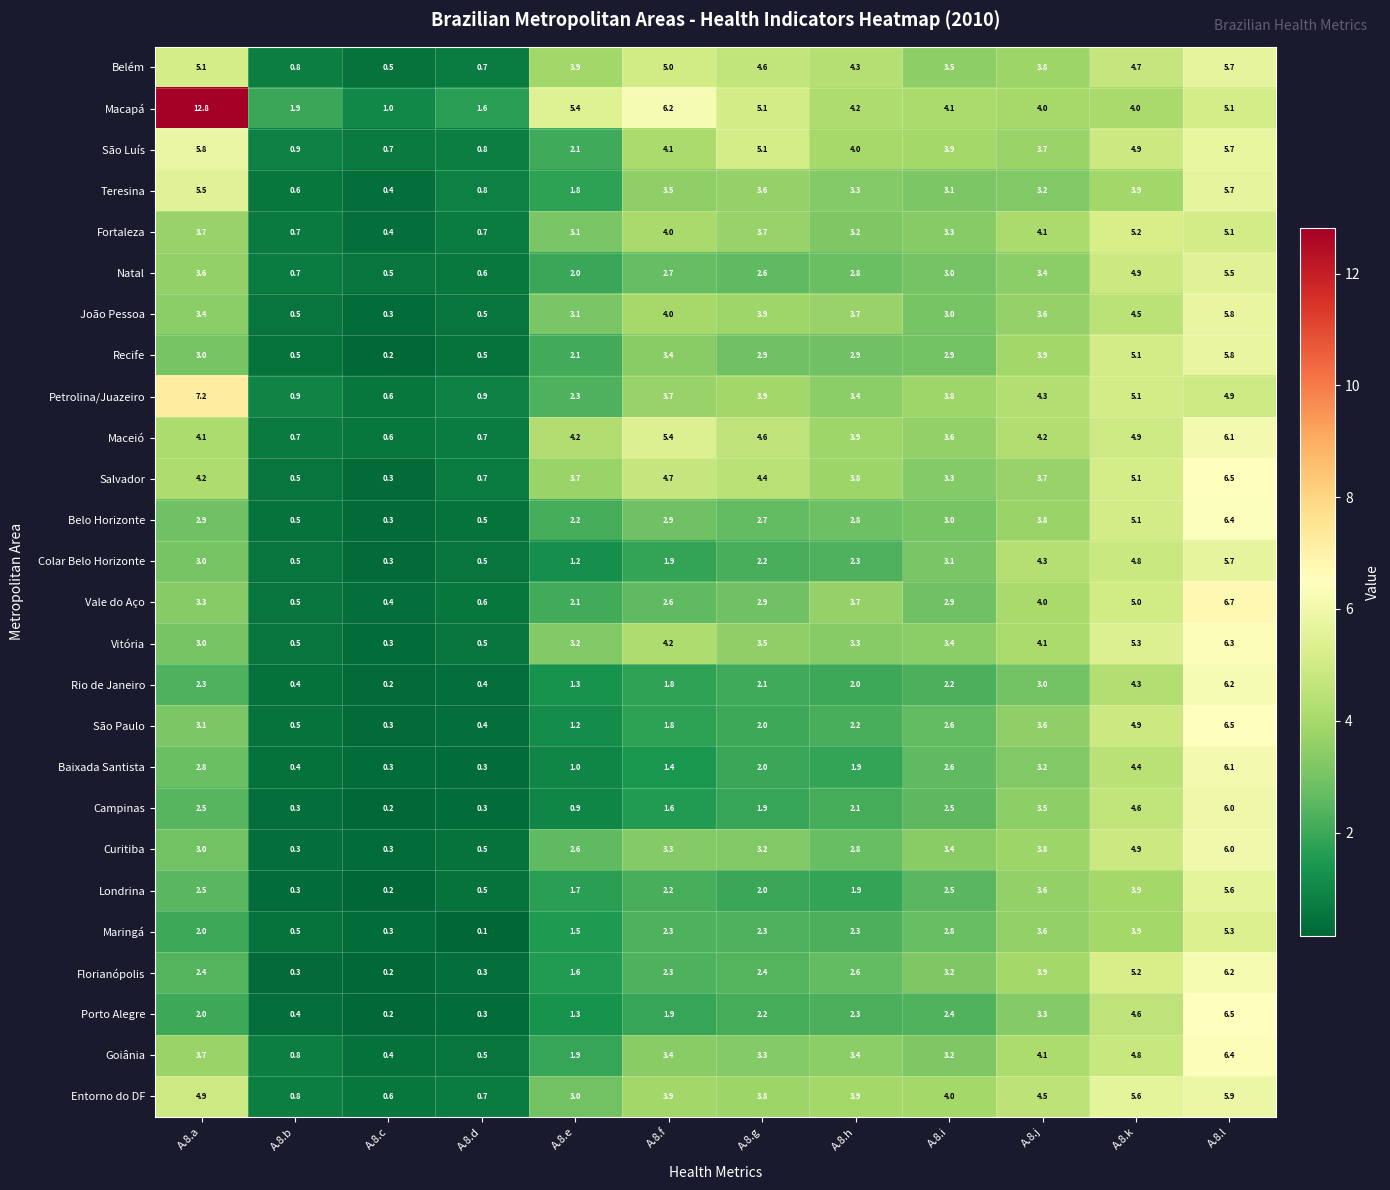

What is the sum of all Goiânia values?

35.9